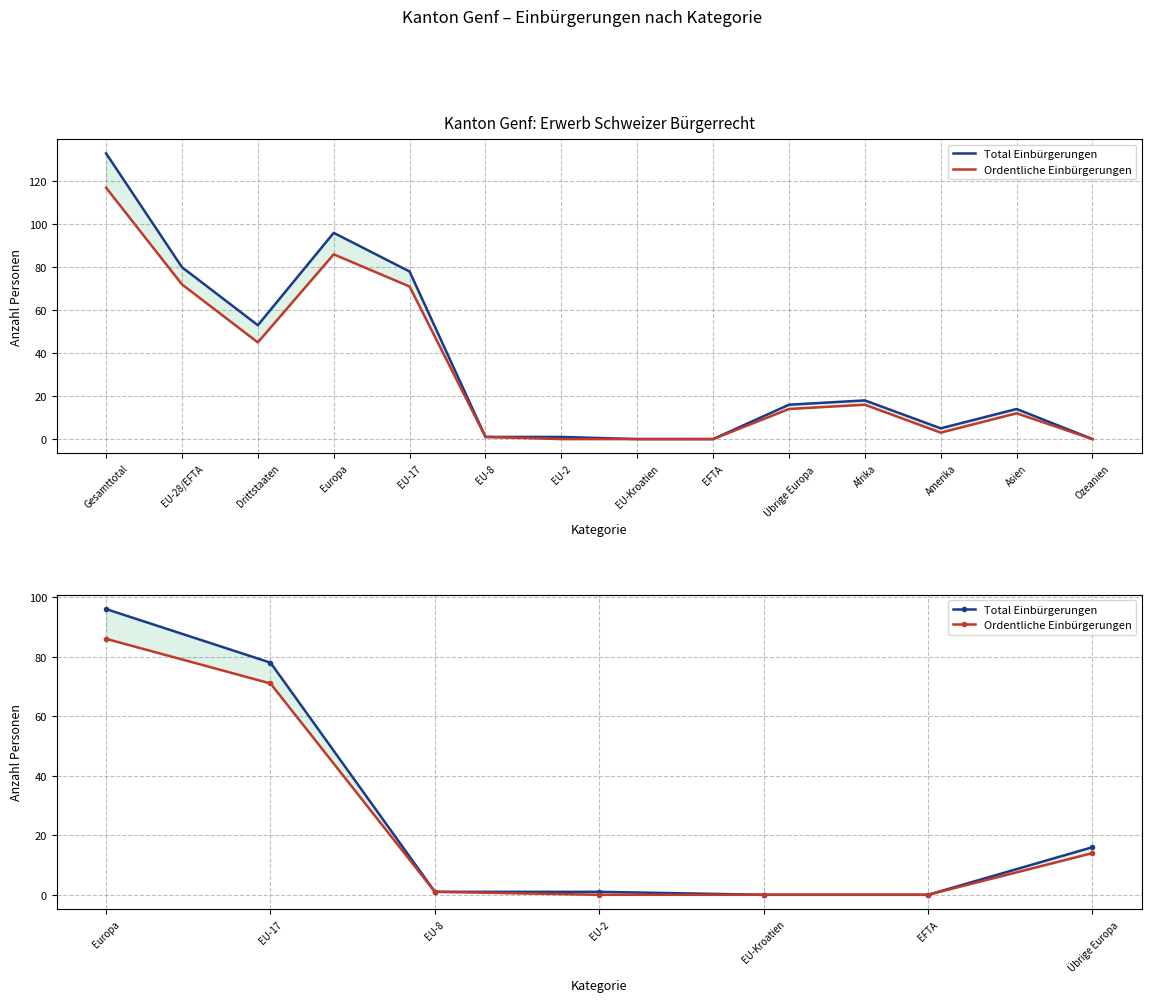

How many lines are shown in the chart?

2